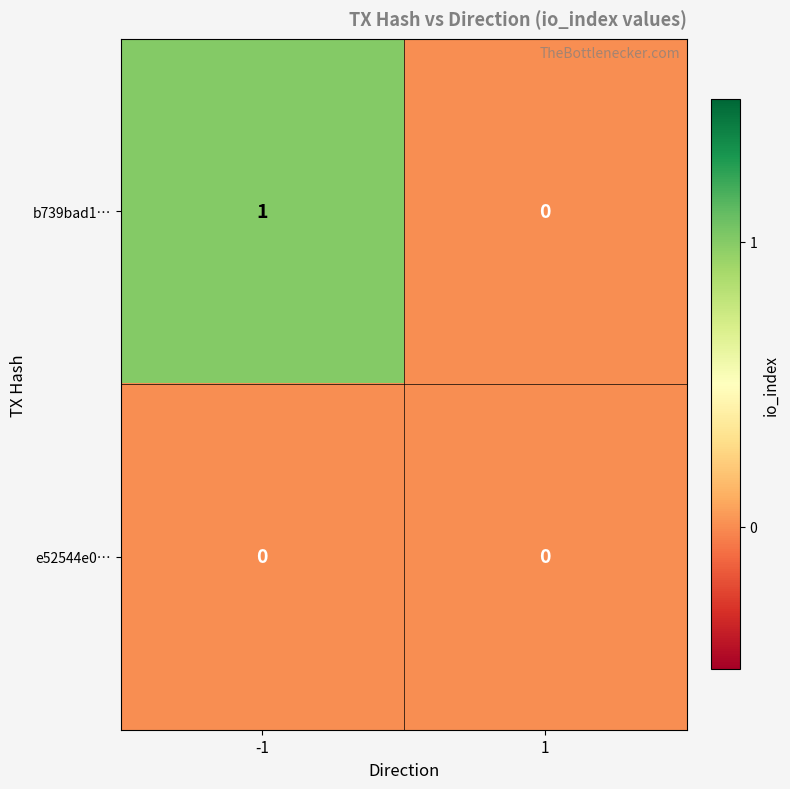

Reading right to left, extract all data points from this chart.

b739bad1…: 1=0	-1=1
e52544e0…: 1=0	-1=0